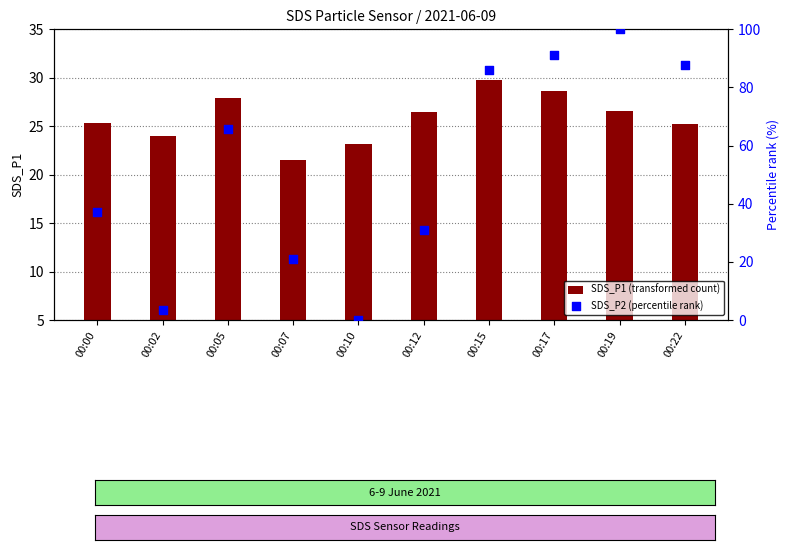

Is the value of SDS_P1 (transformed count) at 00:02 greater than the value of SDS_P2 (percentile rank) at 00:12?

No